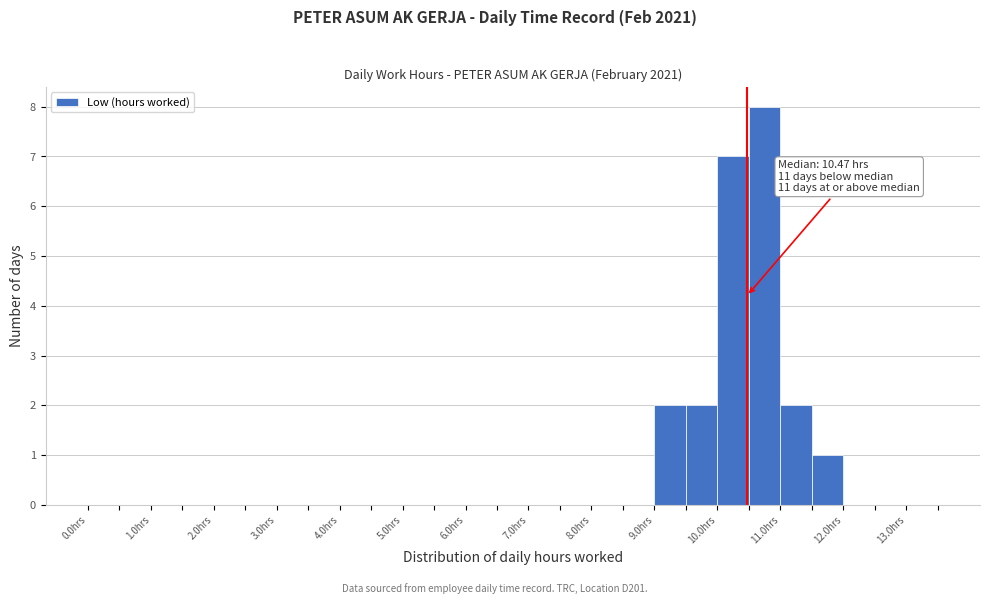

Over which range of the x-axis is the bar tallest?

10.5 to 11.0